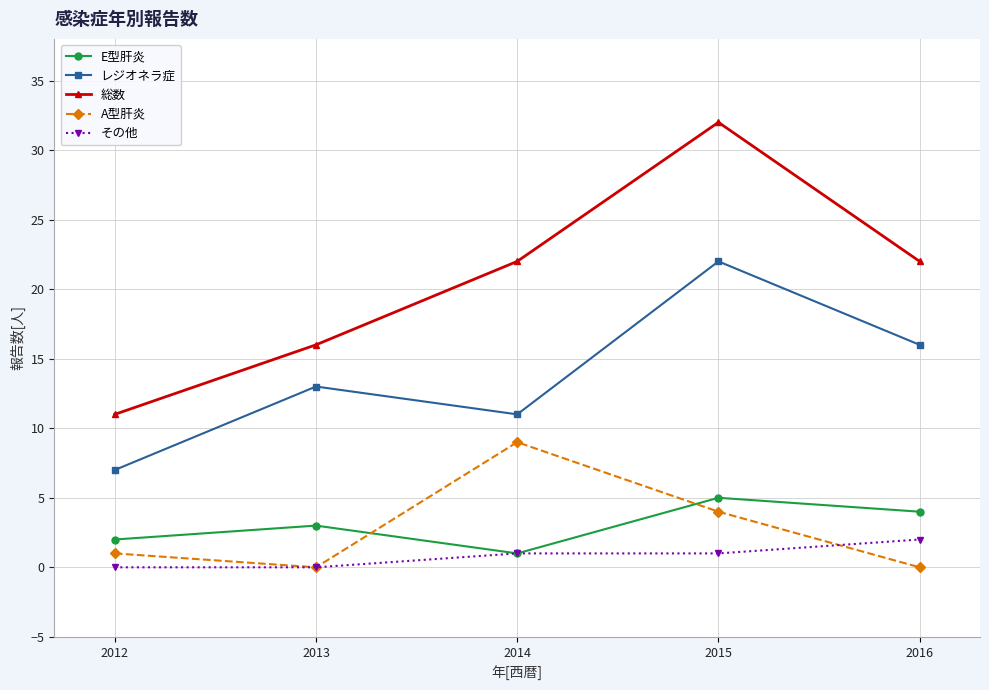

True or false: E型肝炎 has a value of 1 at 2015.

False